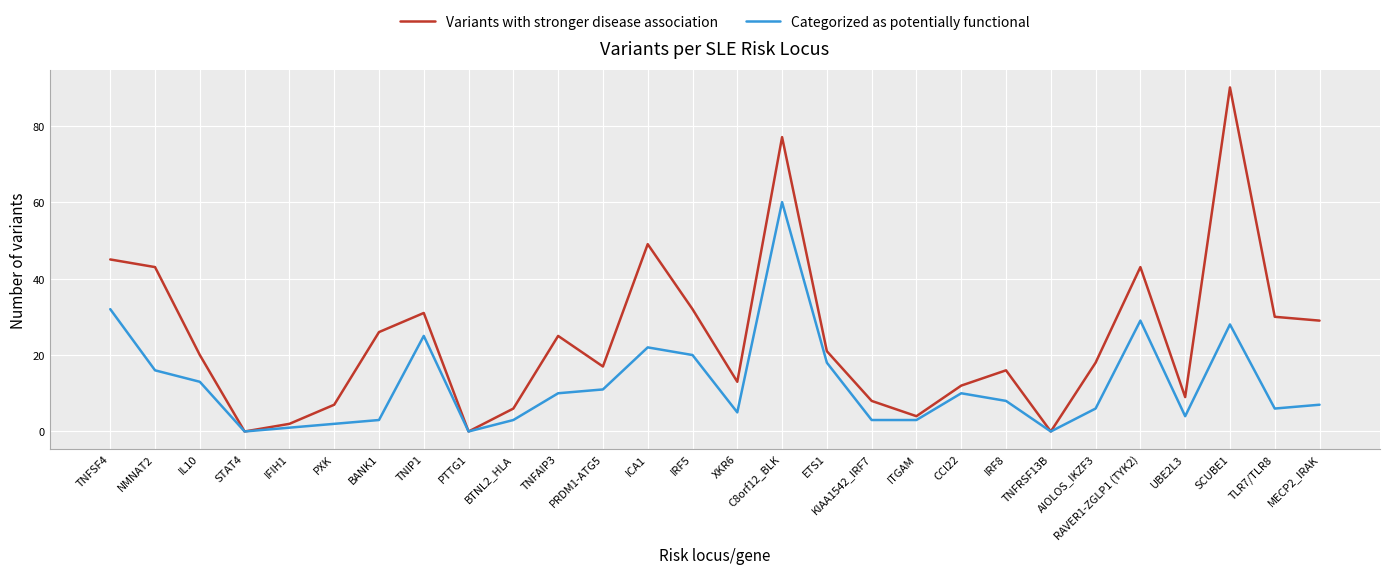

What is the average value of the Variants with stronger disease association series?

24